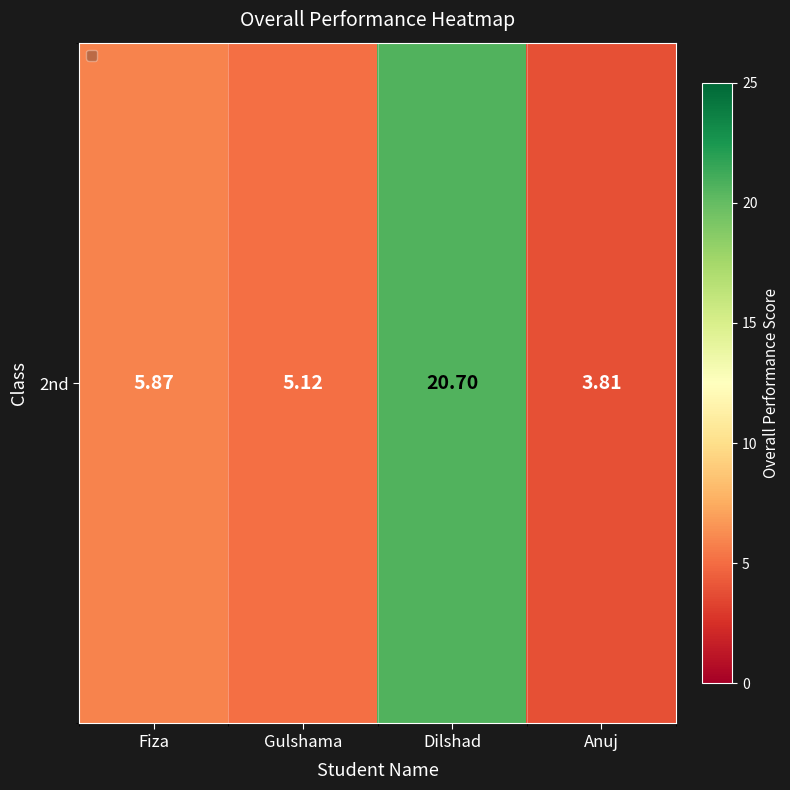

Between Fiza and Dilshad, which is larger?

Dilshad